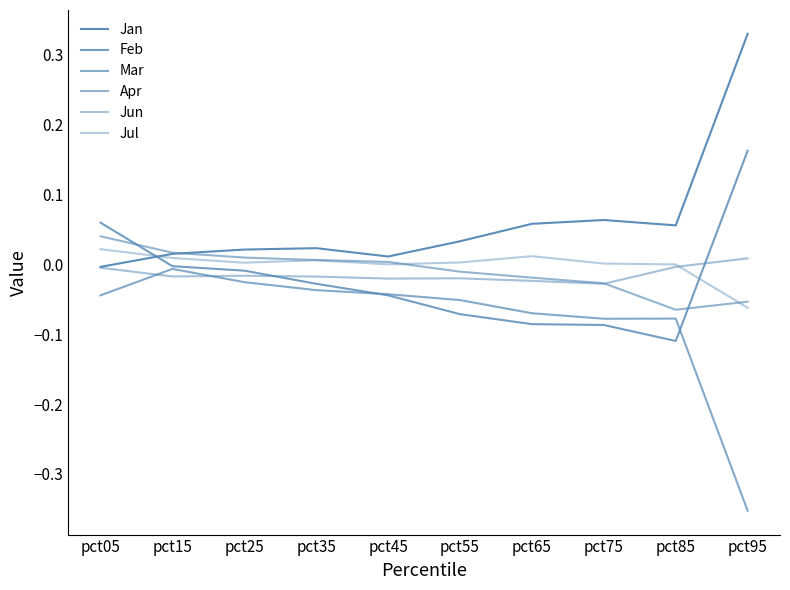

Does the chart have visible grid lines?

No